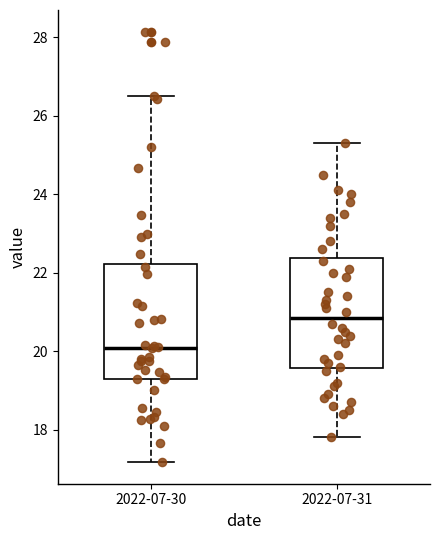

Reading left to right, transcribe this box plot: for each box, give where its median line is, the range the box spans, and where its two whiskers end, as read against the y-axis. The values are not printed on the chart, so give them approximately, as read against the axis.

2022-07-30: median 20.0, box 19.4 to 22.2, whiskers 17.2 to 26.6
2022-07-31: median 20.8, box 19.6 to 22.4, whiskers 17.8 to 25.4